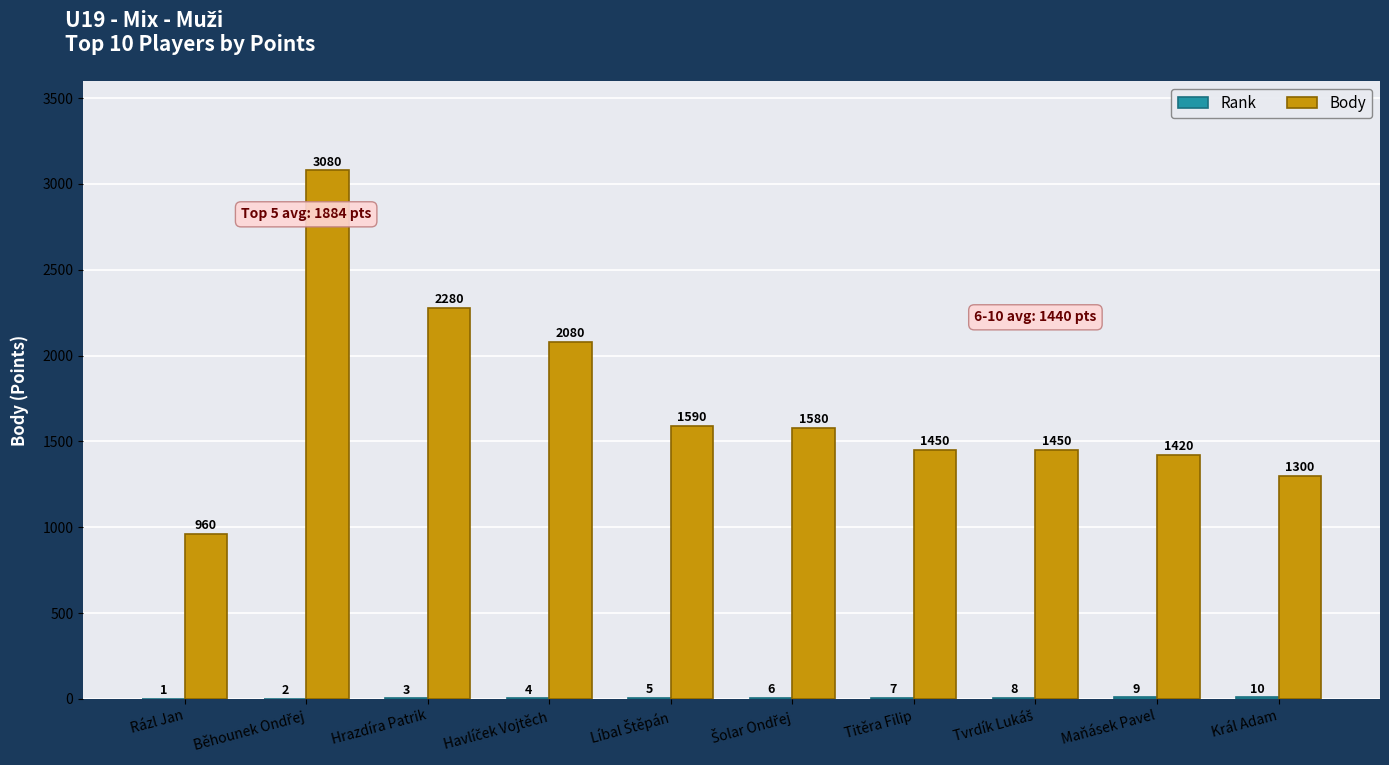

Which series has the largest total across all categories?

Body